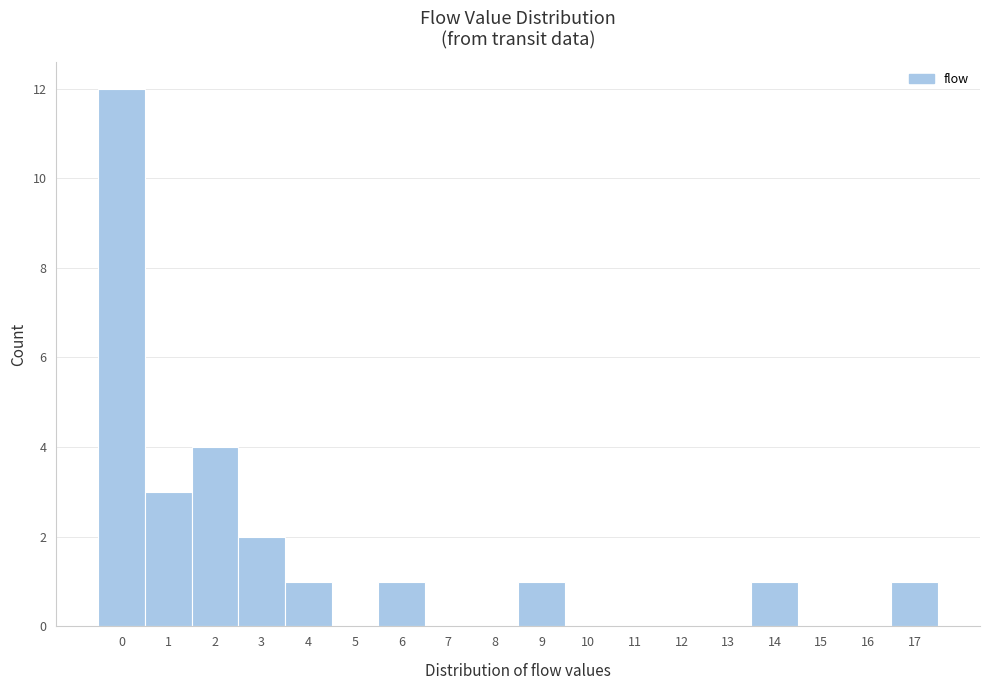

Reading left to right, extract all data points from this chart.

0=12	1=3	2=4	3=2	4=1	5=0	6=1	7=0	8=0	9=1	10=0	11=0	12=0	13=0	14=1	15=0	16=0	17=1